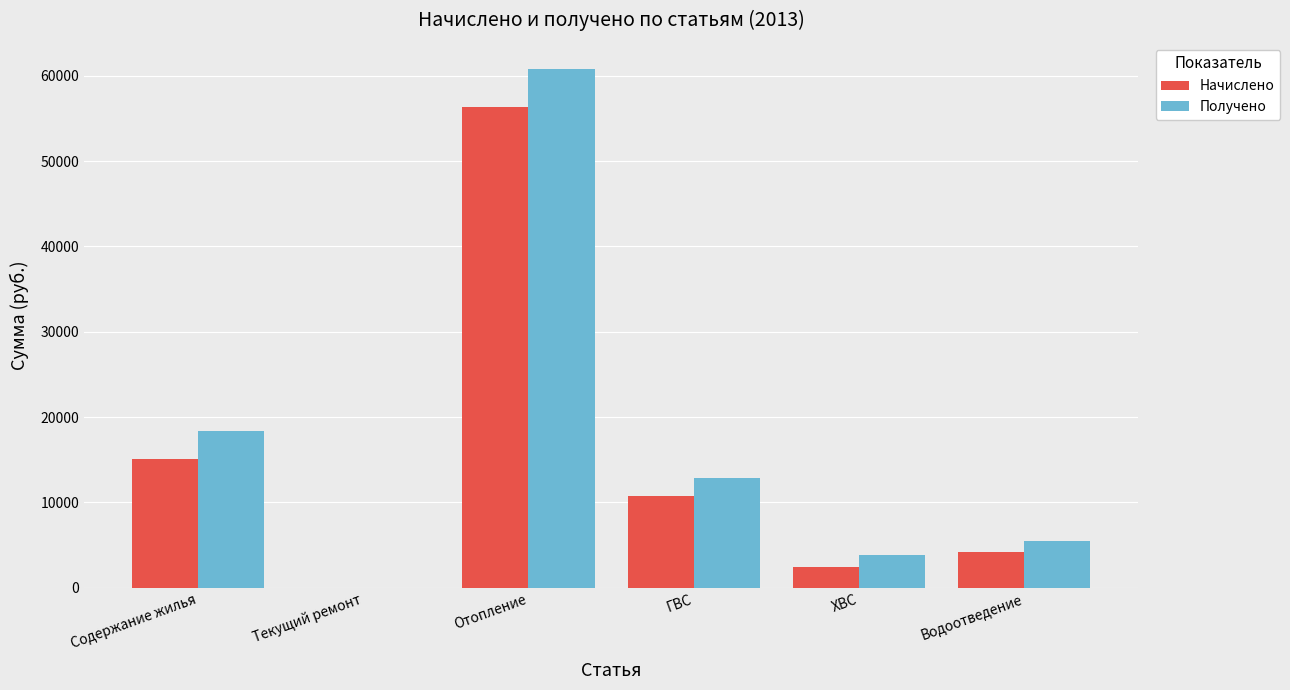

Is the value of Начислено at Водоотведение greater than the value of Получено at Содержание жилья?

No